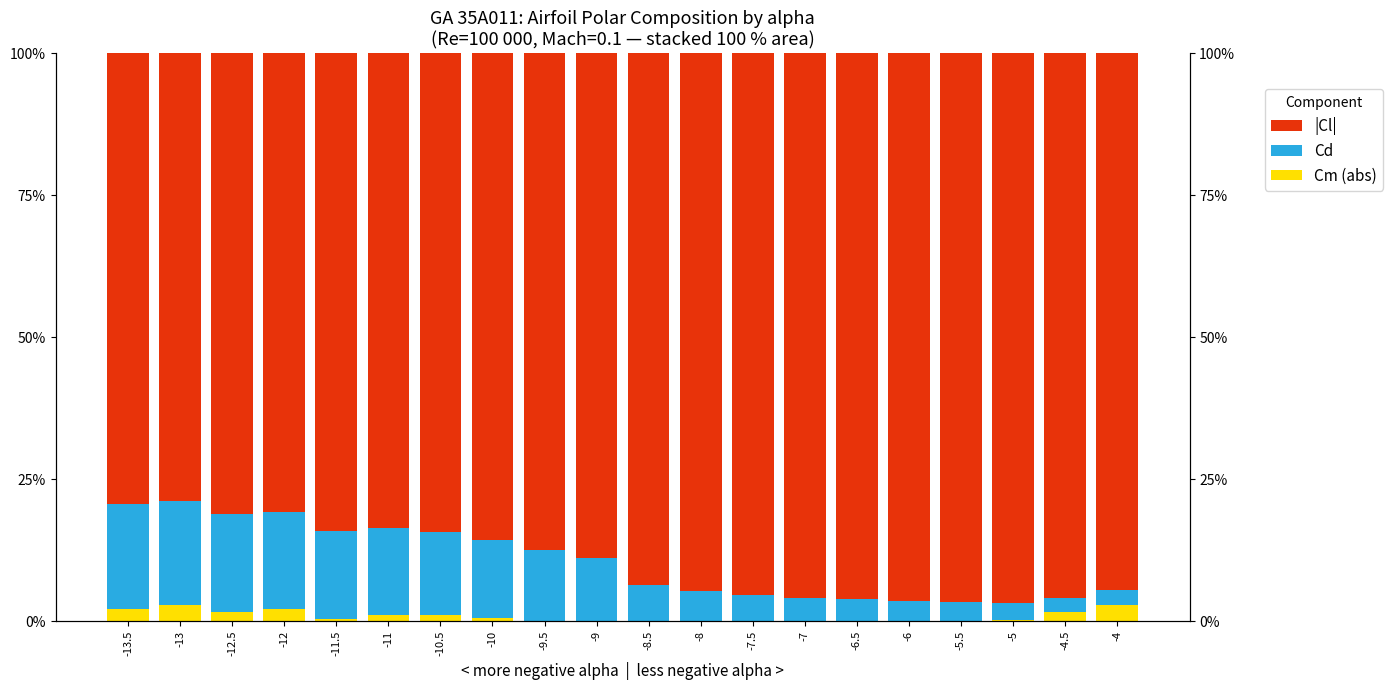

Is the value of Cm (abs) at -10.5 greater than the value of Cd at -7.5?

No